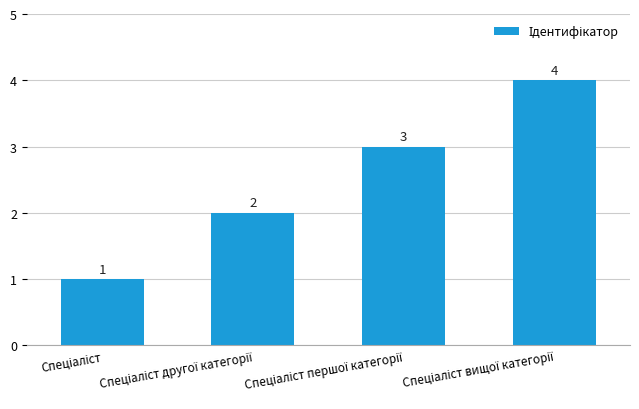

What is the value of the 4th bar from the left?

4